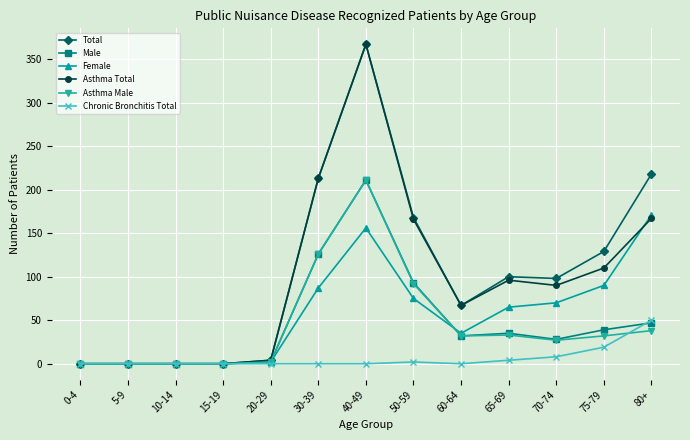

True or false: Female has more than 0 interior local peaks.

True